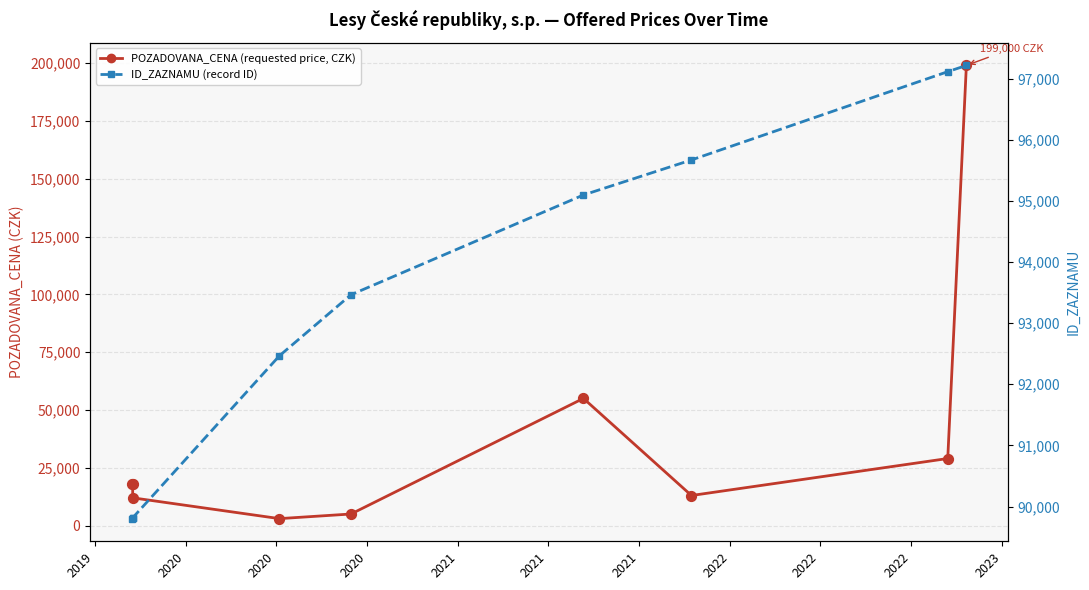

Is the value of POZADOVANA_CENA (requested price, CZK) at 2020 greater than the value of ID_ZAZNAMU (record ID) at 2022?

No